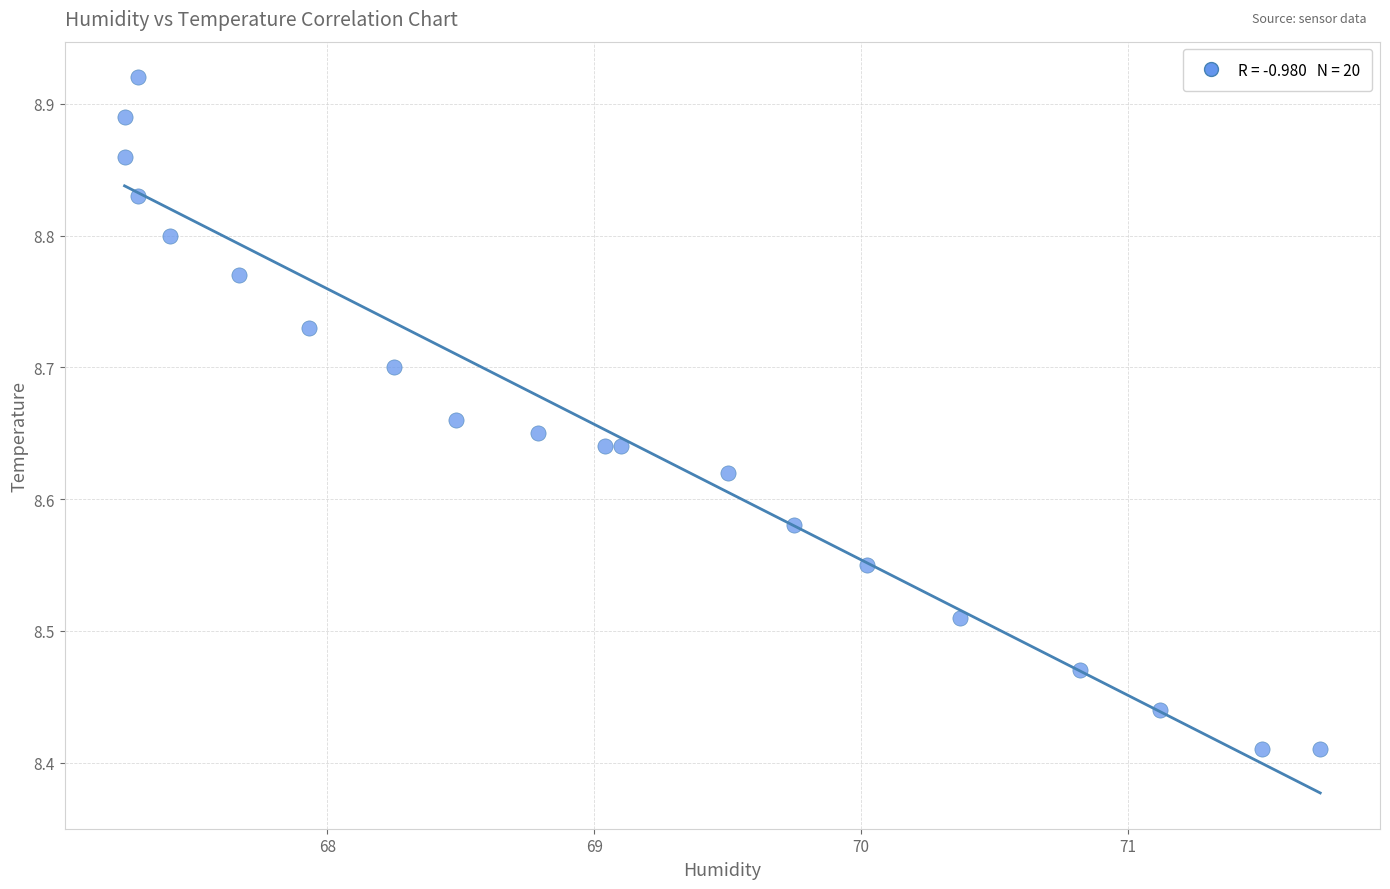

What is the range of X values (max minus min)?

4.5